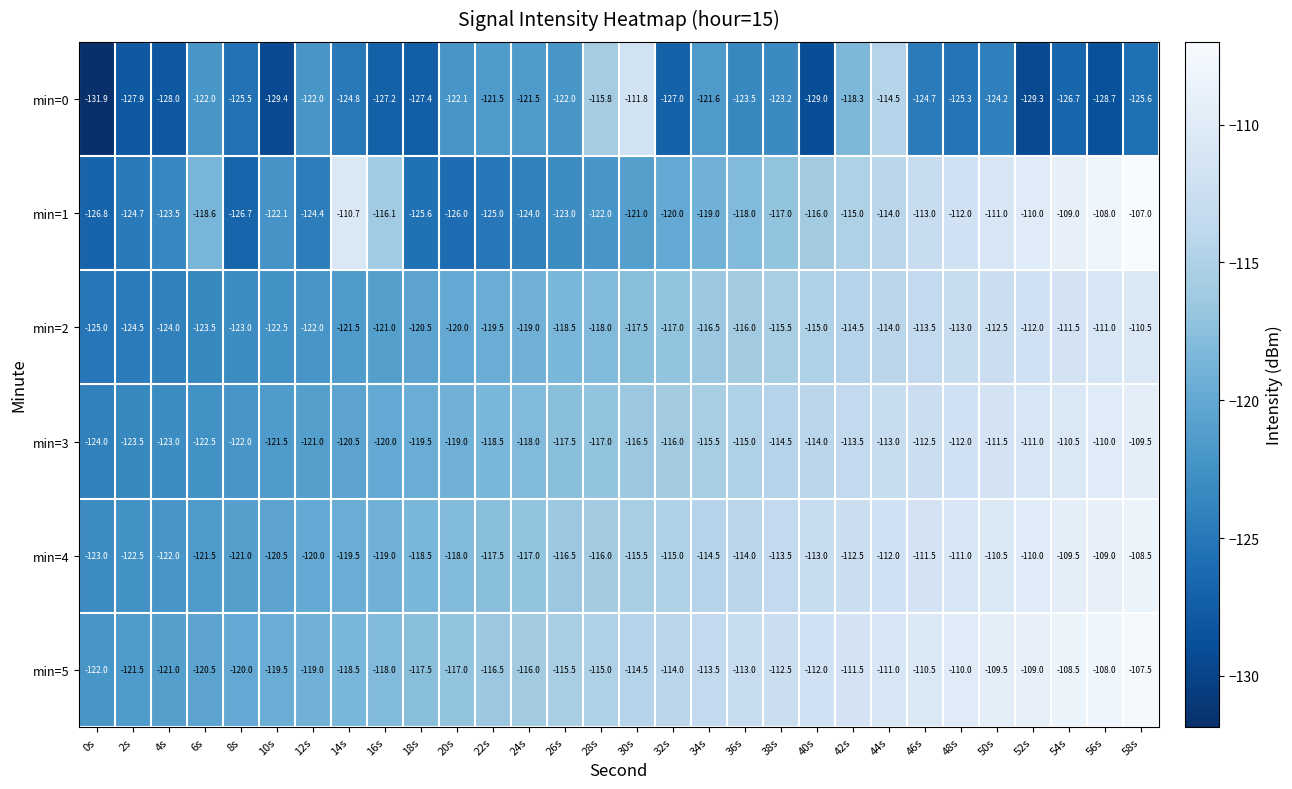

The min=0 series shows -122.1 at 20s. True or false?

True